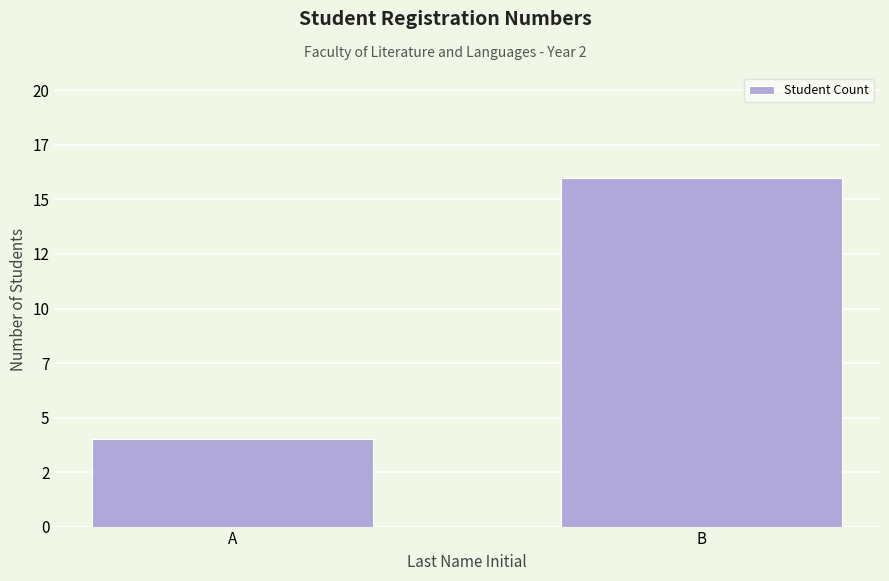

What is the ratio of the value at A to the value at B?

0.2